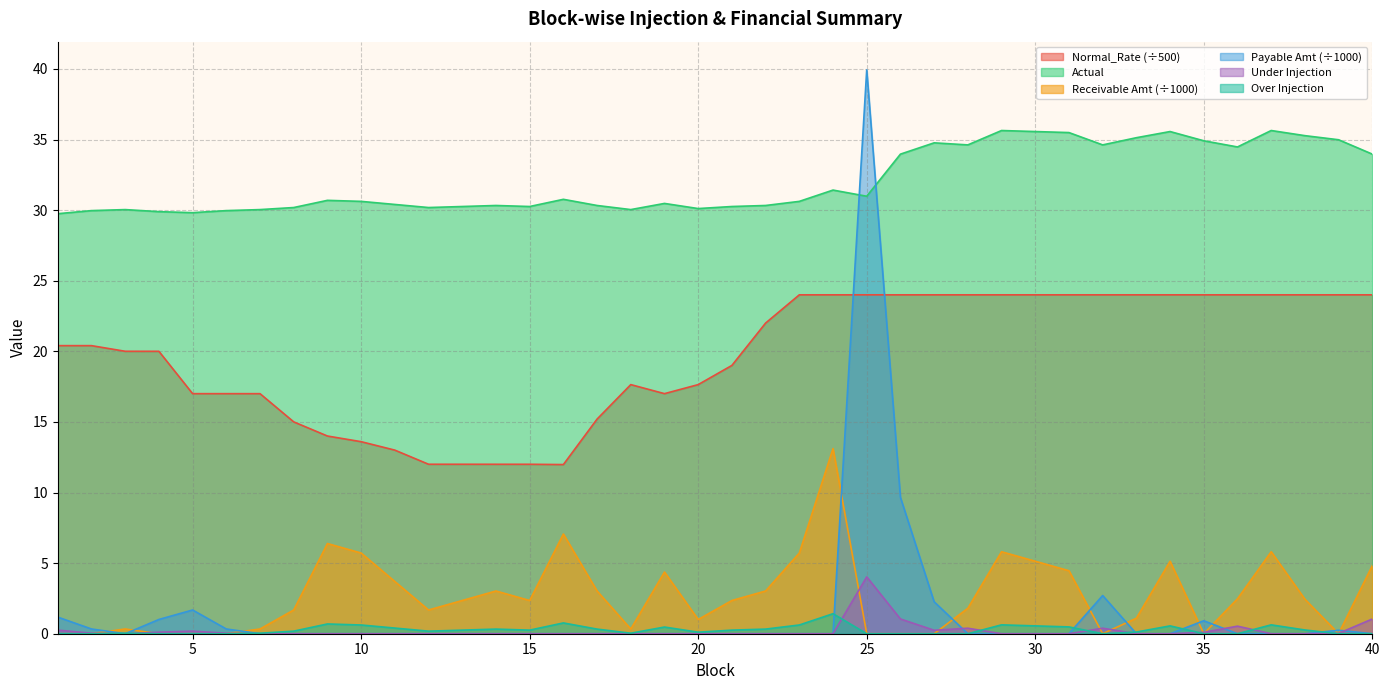

After their last crossing, which series has the higher values: Over Injection or Under Injection?

Under Injection